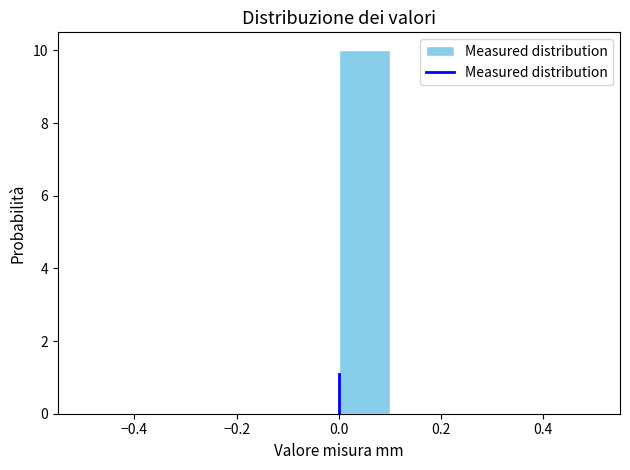

How tall is the bar that spans 0.0 to 0.1 on the x-axis? The values are not printed on the chart, so give them approximately, as read against the axis.

10